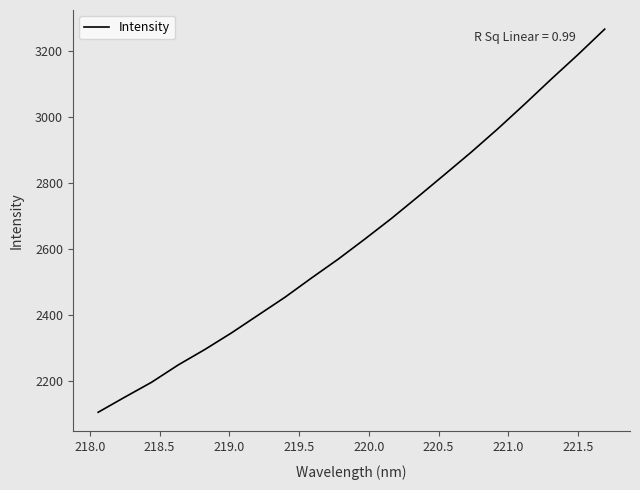

What is the difference between the maximum and minimum values?

1161.6